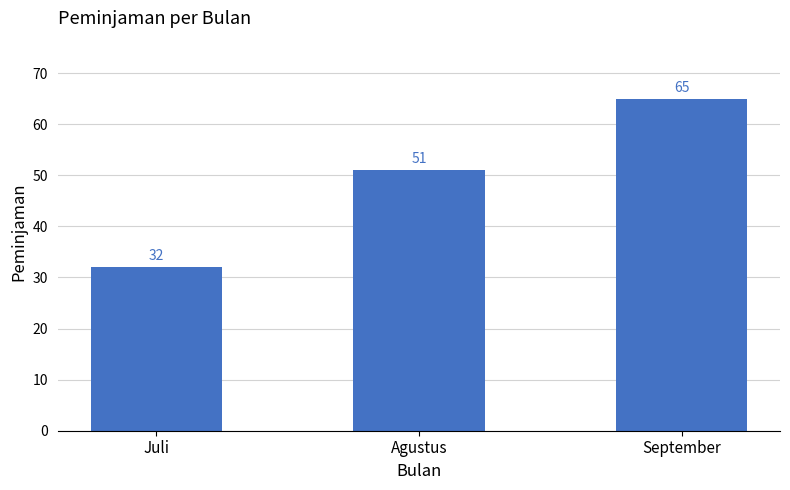

What is the ratio of the value at Agustus to the value at September?

0.8